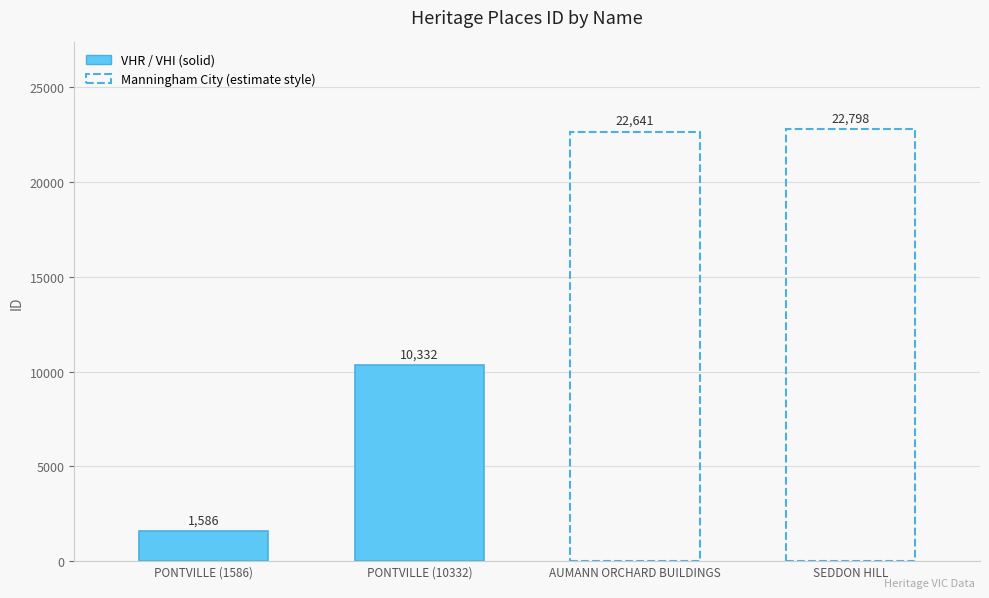

What is the change in value from AUMANN ORCHARD BUILDINGS to SEDDON HILL?

+157